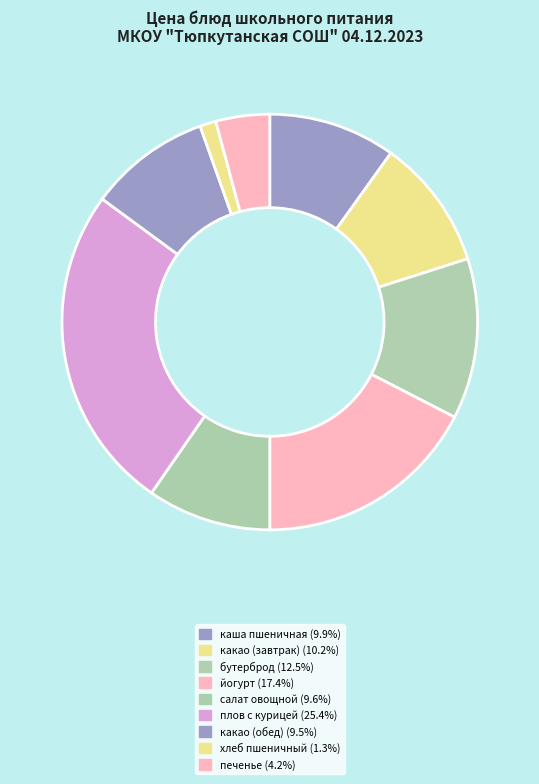

To the nearest percent, what percentage of the pie is йогурт?

17%